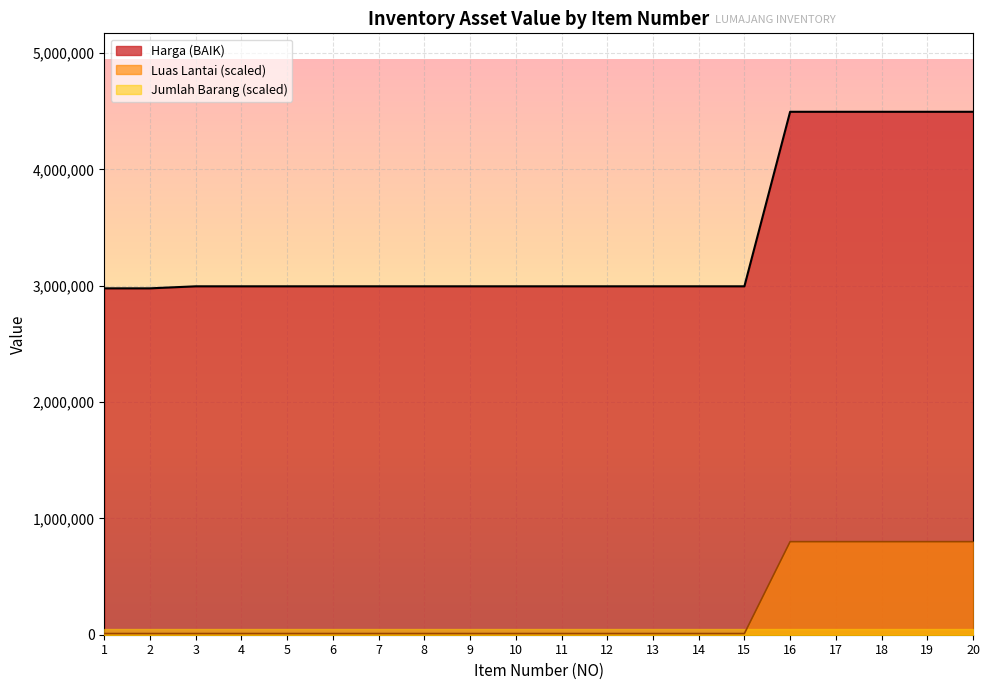

Which series has the largest range (max minus min)?

Harga (BAIK)